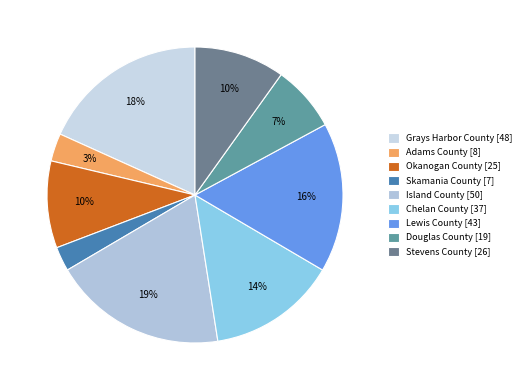

To the nearest percent, what is the difference between the Chelan County and Adams County slice percentages?

11%